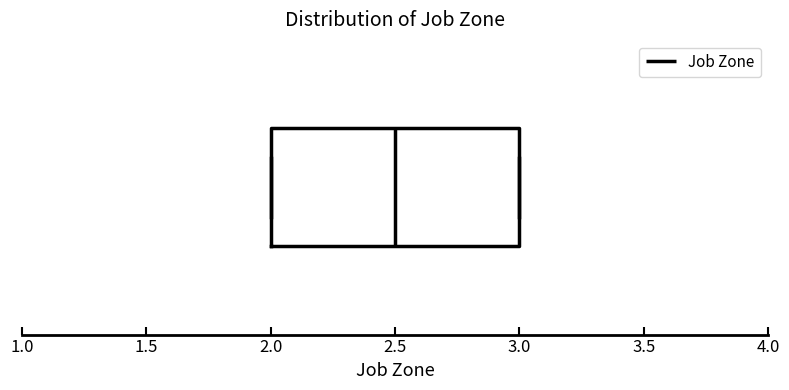

Where does the median line of the box sit on the x-axis? The values are not printed on the chart, so give them approximately, as read against the axis.

2.5